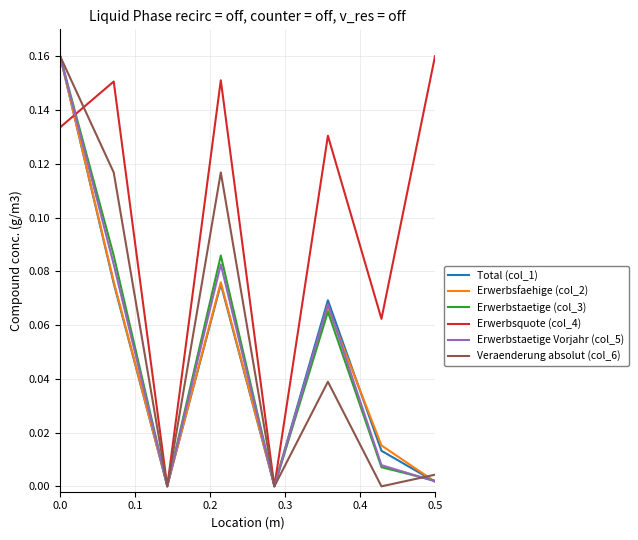

Which series has the largest total across all categories?

Erwerbsquote (col_4)